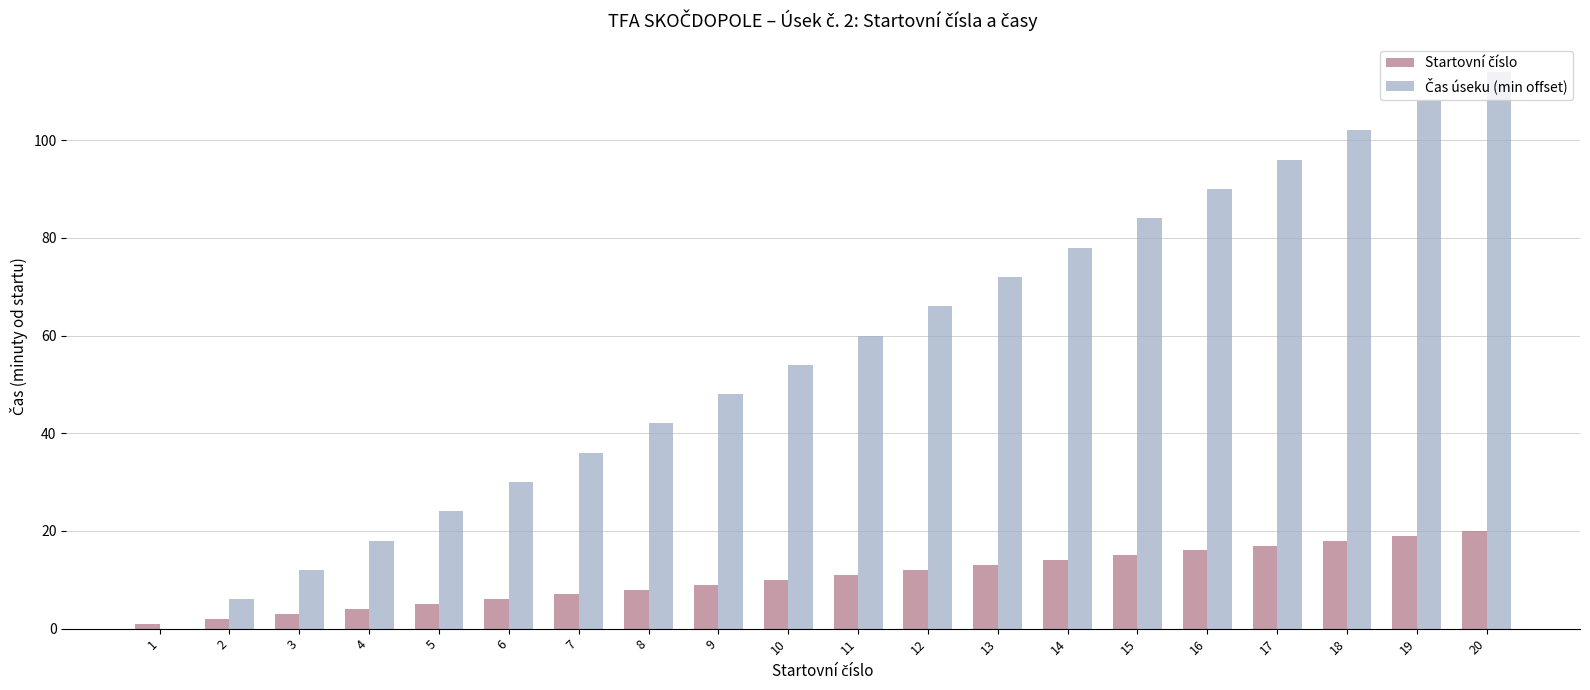

At which category does the chart reach its peak across all series?

20